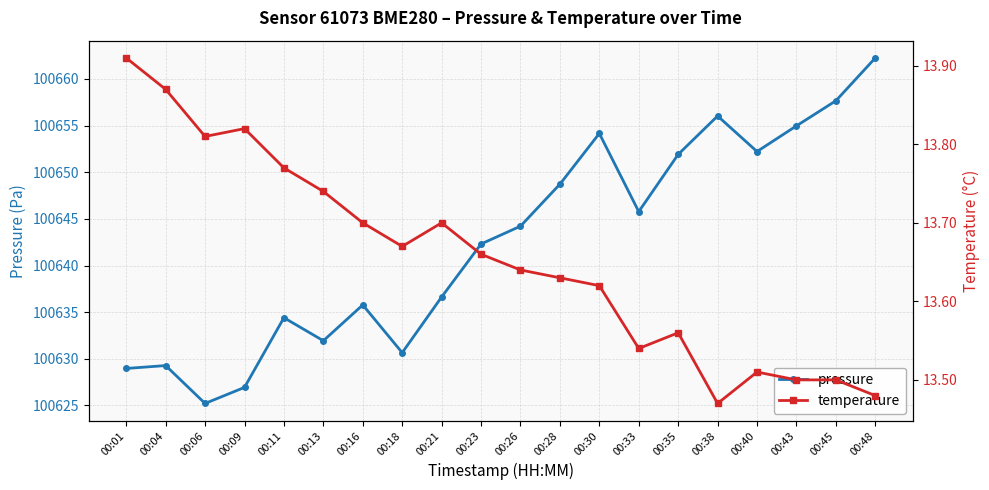

How many interior local valleys does the temperature series have?

4